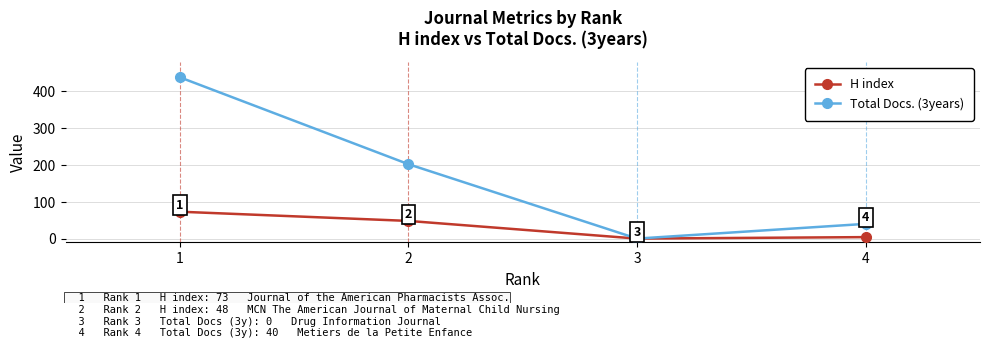

What is the value of the H index point at the 1st from the left?

73